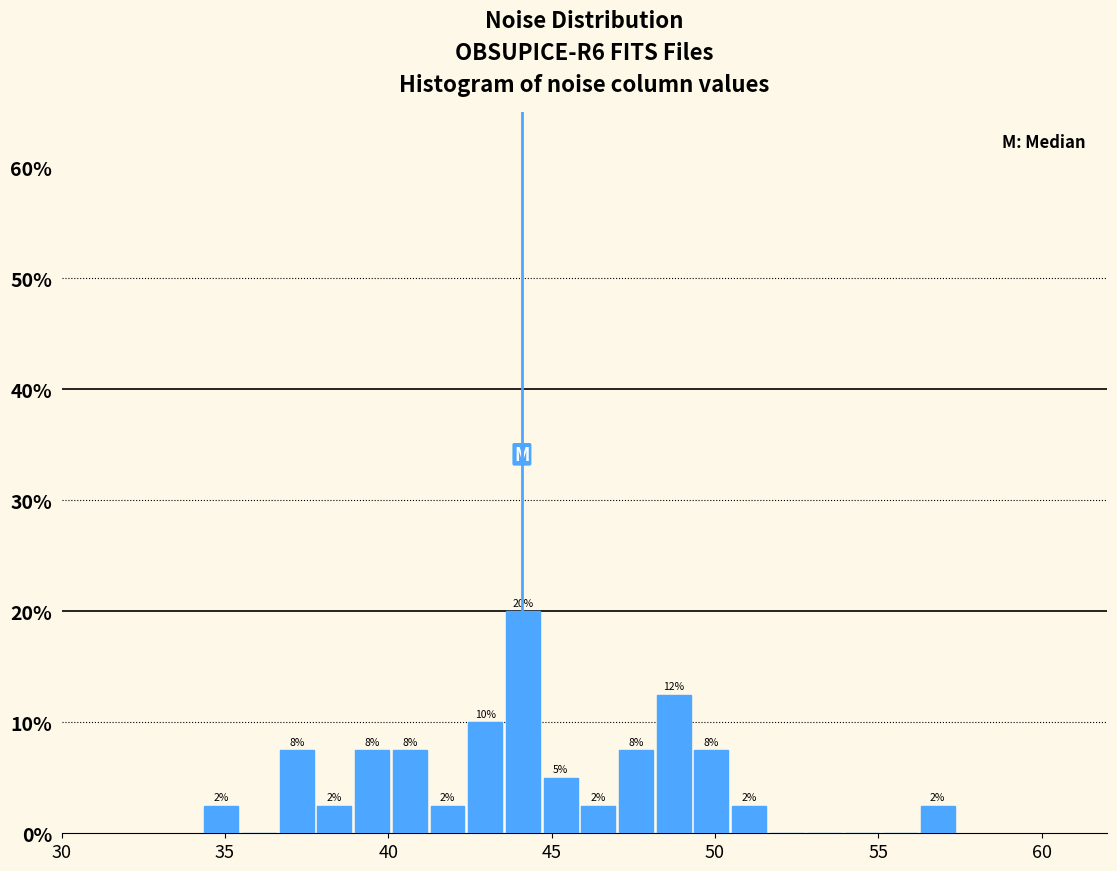

Read against the x-axis, roughly where is the centre of the tallest bar?

44.0